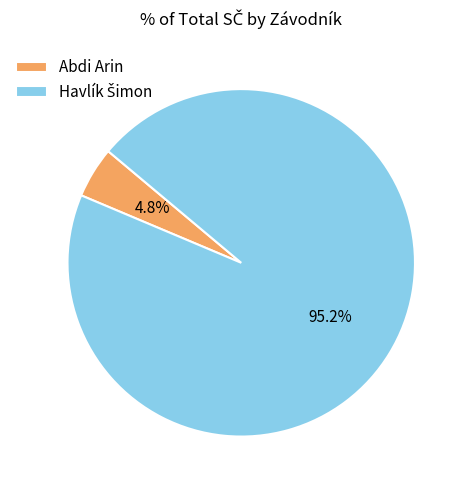

Is there a majority slice in this chart?

Yes